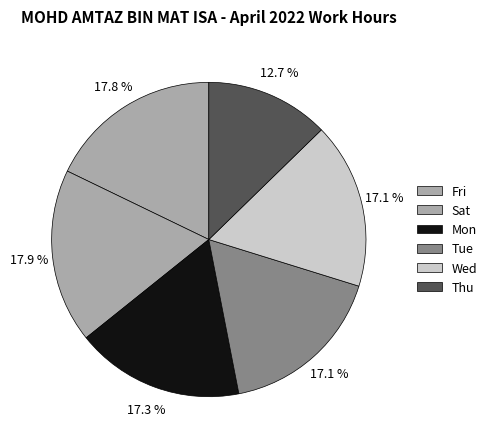

Is there any slice that represents more than half of the pie?

No